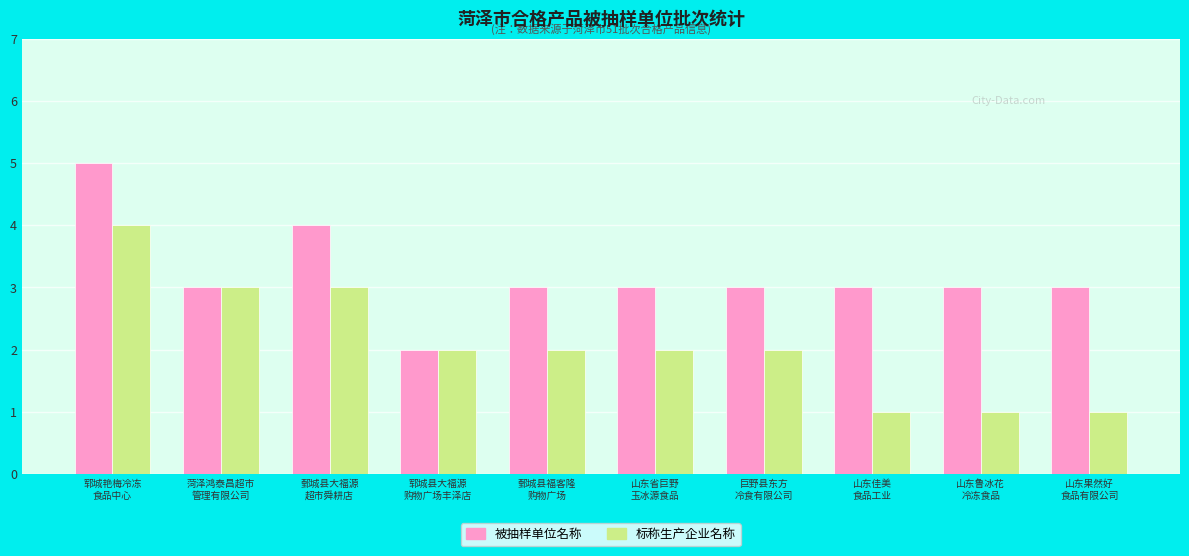

How many data points does each series have?

10